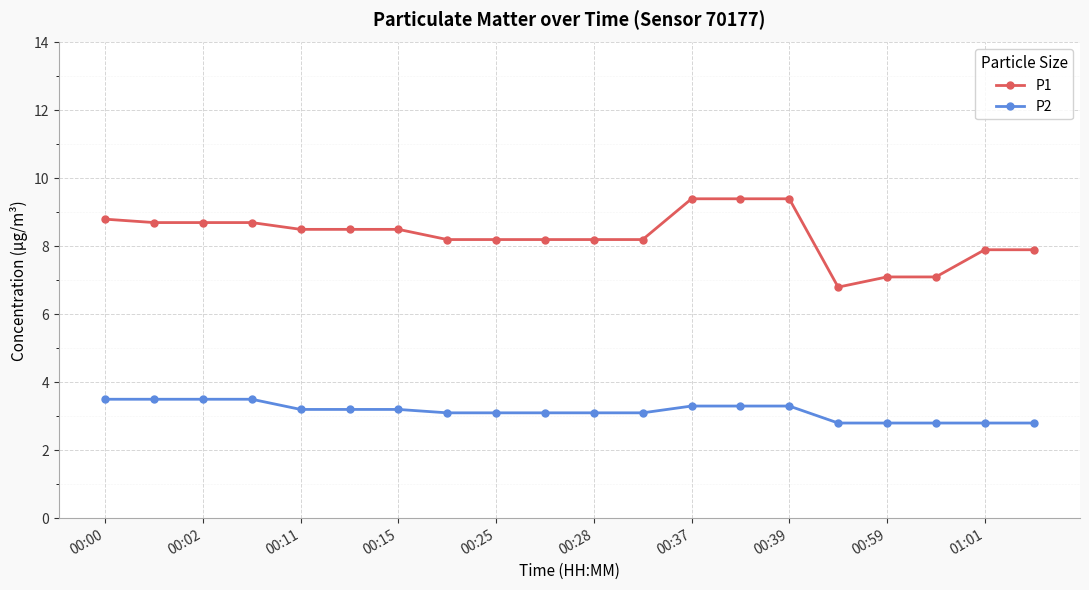

What is the value of the P2 point at the 15th from the left?

3.3